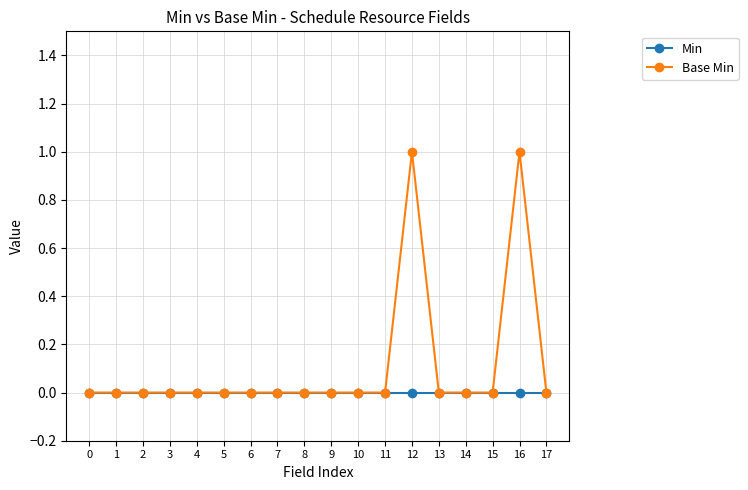

Count the number of categories in the chart.

18